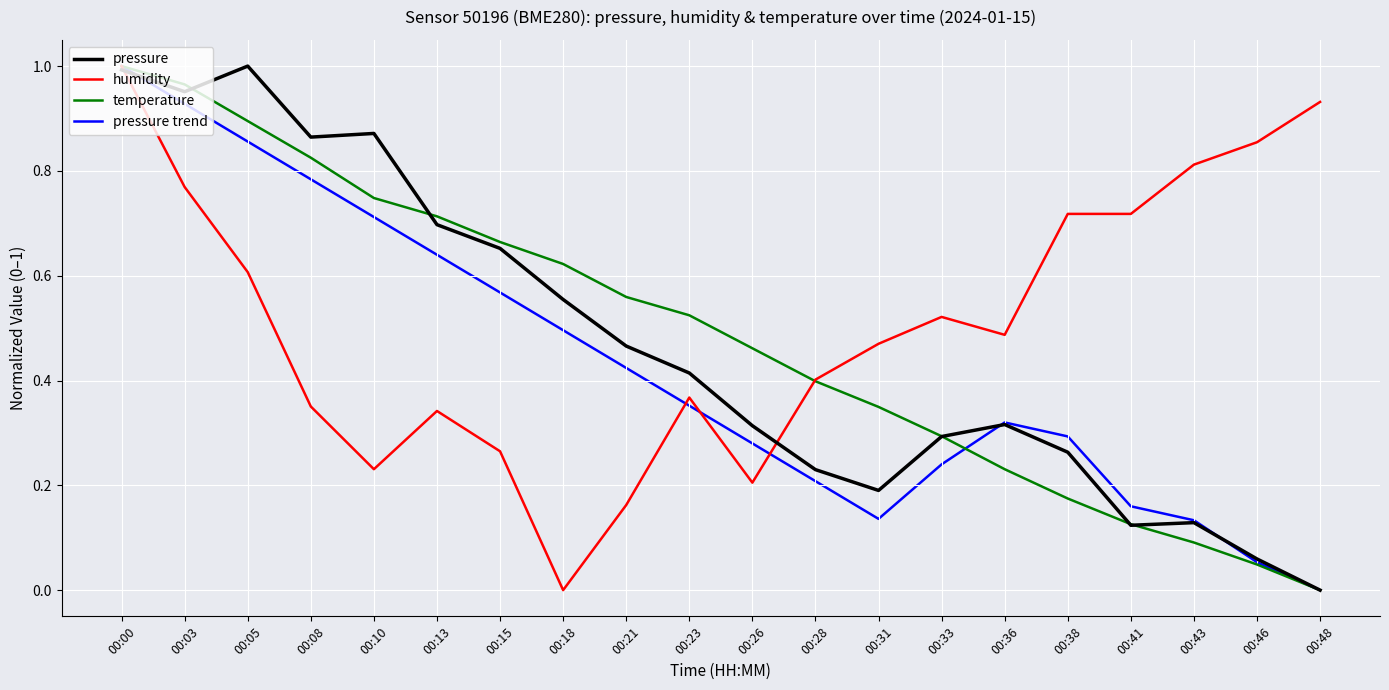

Between 00:05 and 00:23, which series saw the biggest shift?

pressure